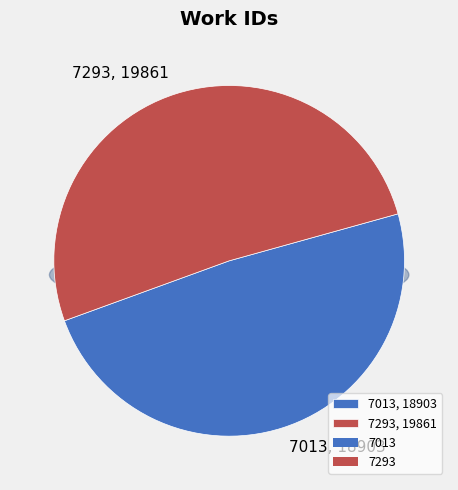

What is the largest slice in the pie chart?

7293